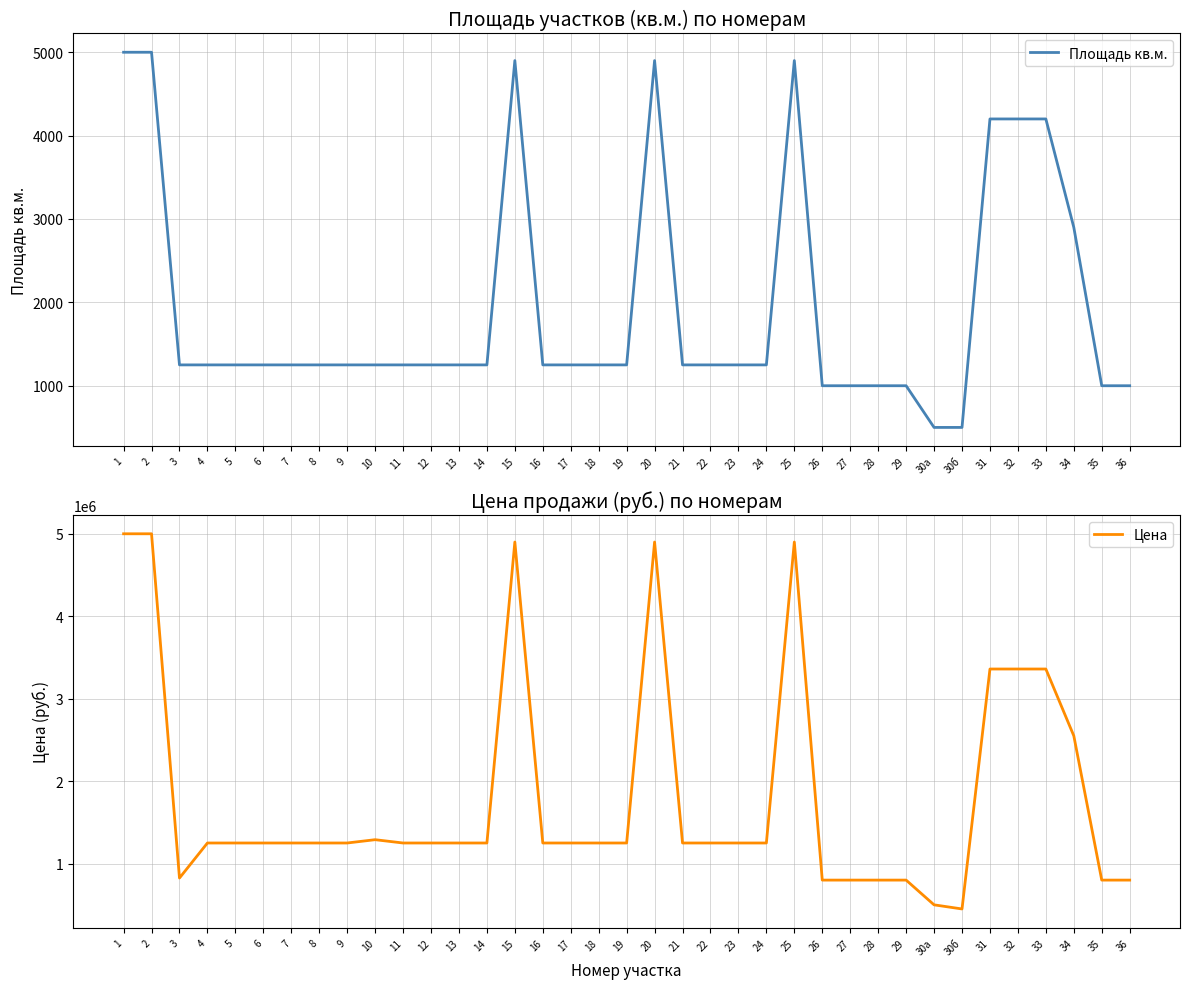

Between 28 and 11, which is larger?

11